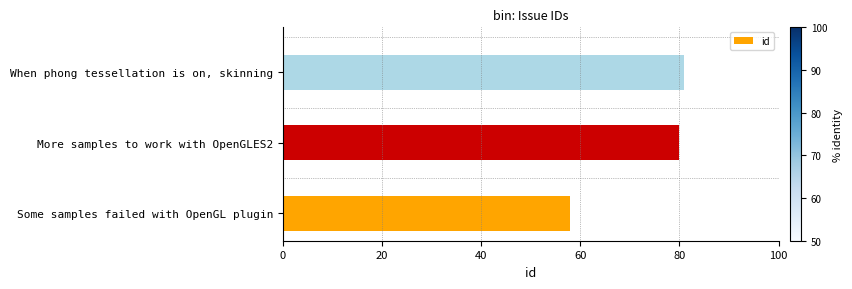

Reading bottom to top, extract all data points from this chart.

58	80	81